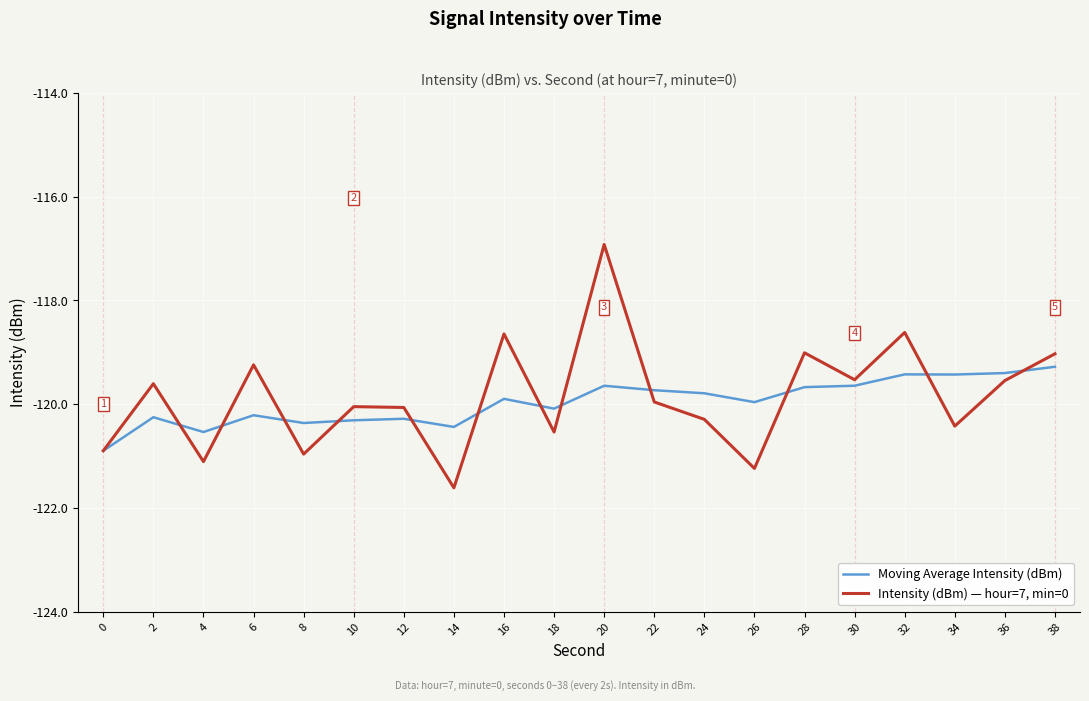

Which series changed the most between 16 and 34?

Intensity (dBm) — hour=7, min=0